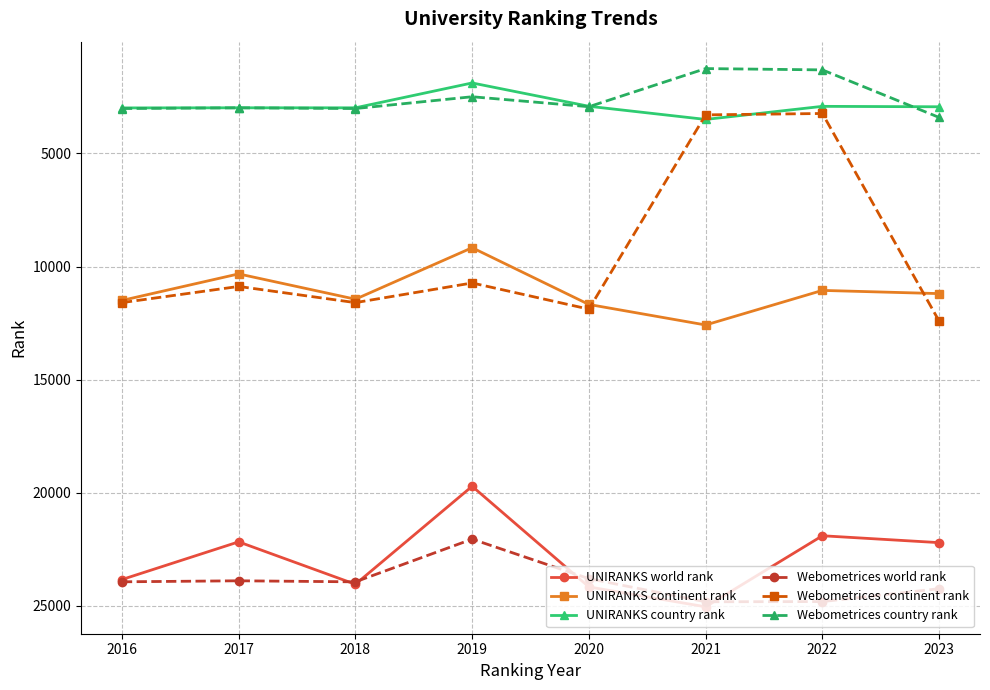

Is the value of Webometrices continent rank at 2019 greater than the value of UNIRANKS country rank at 2021?

Yes